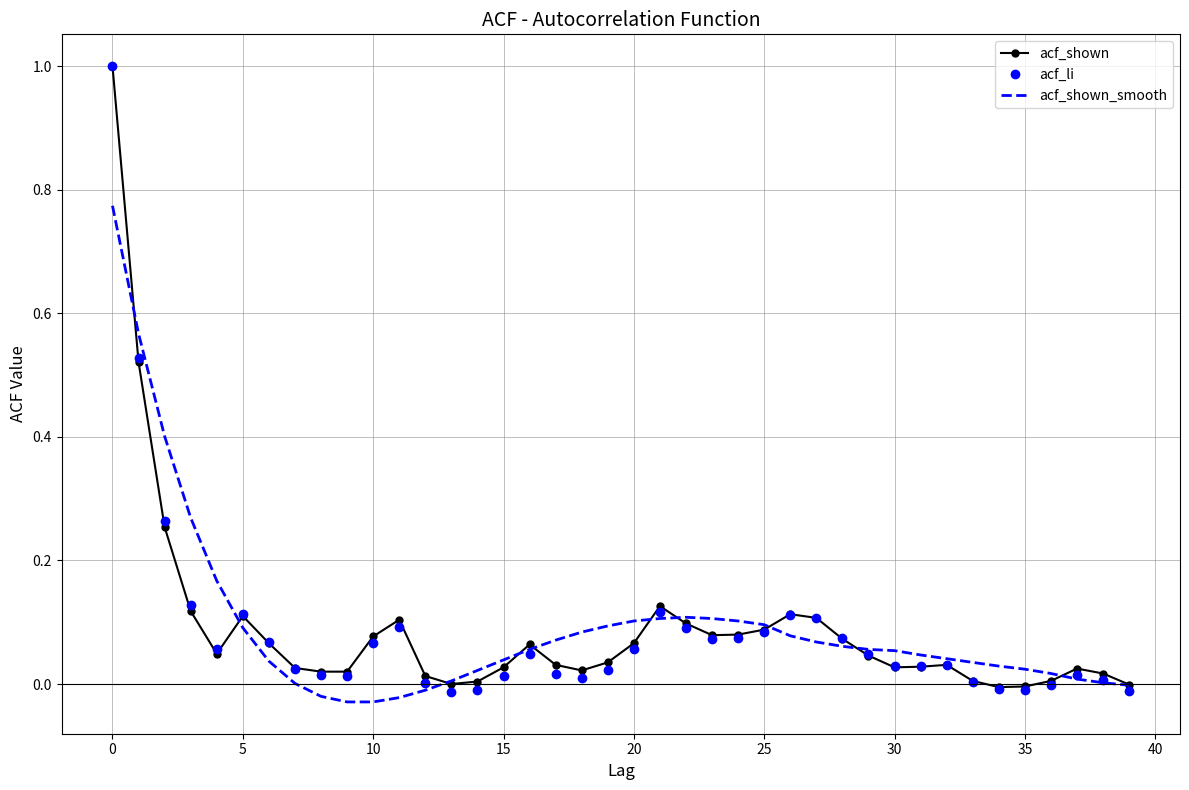

What is the greatest value displayed?

1.0